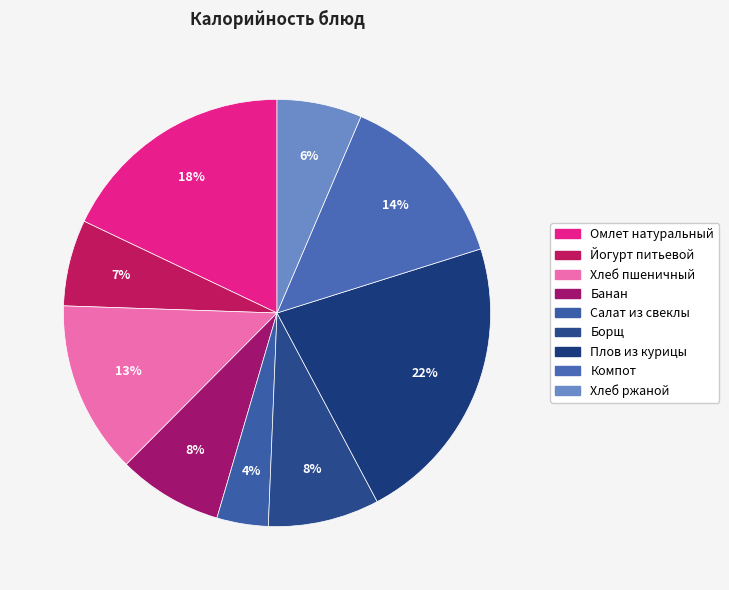

How many segments does this pie chart have?

9